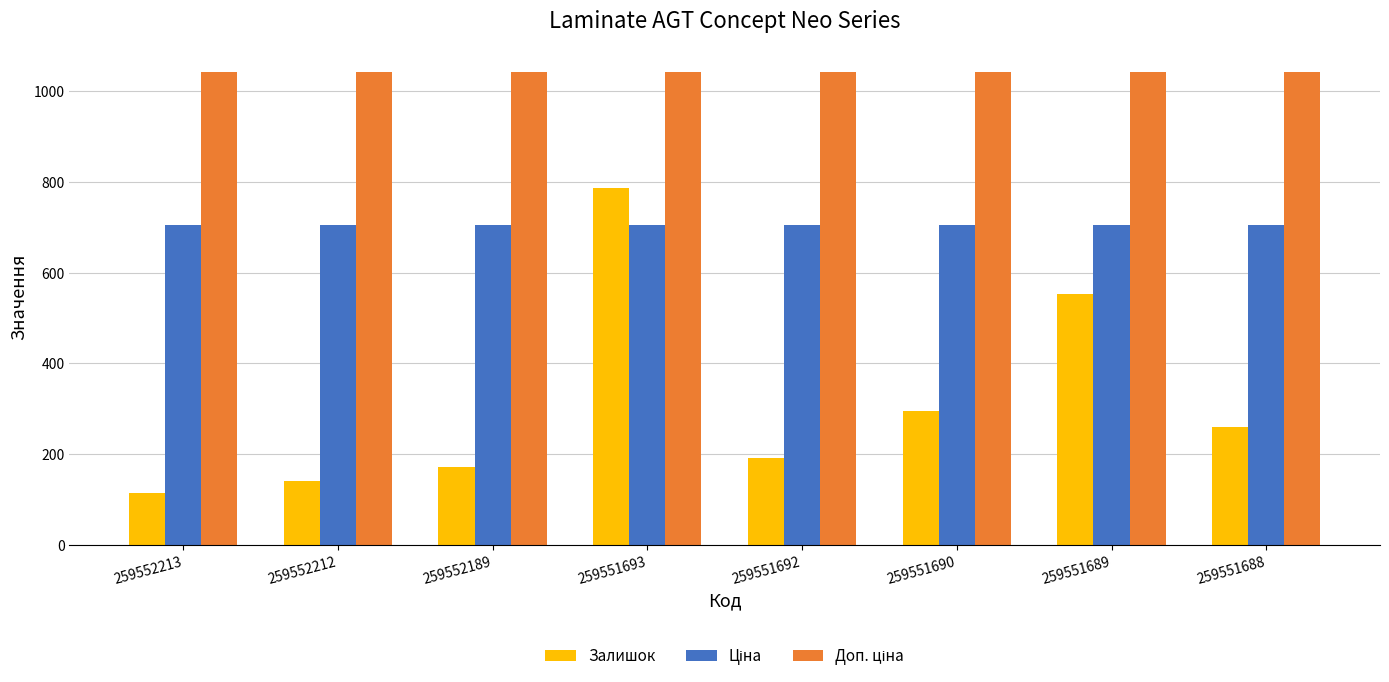

What is the approximate value of Залишок at 259551692?

191.0